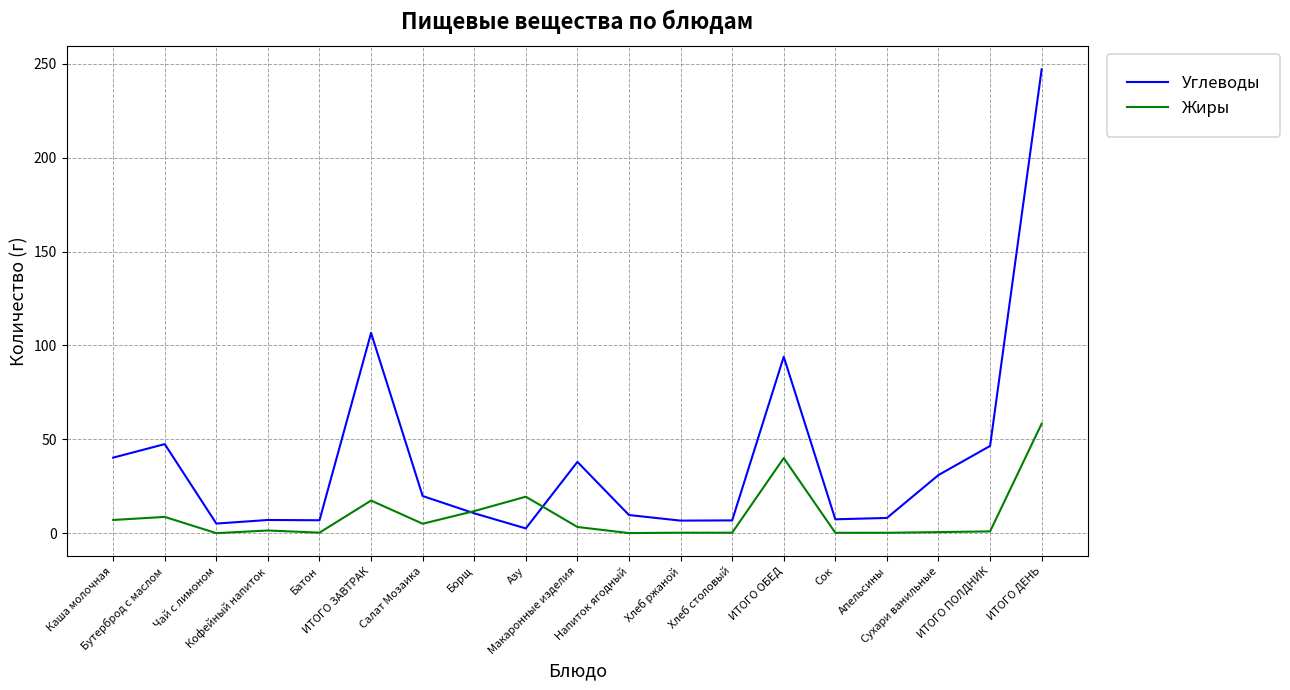

How many times do Углеводы and Жиры cross each other?

2